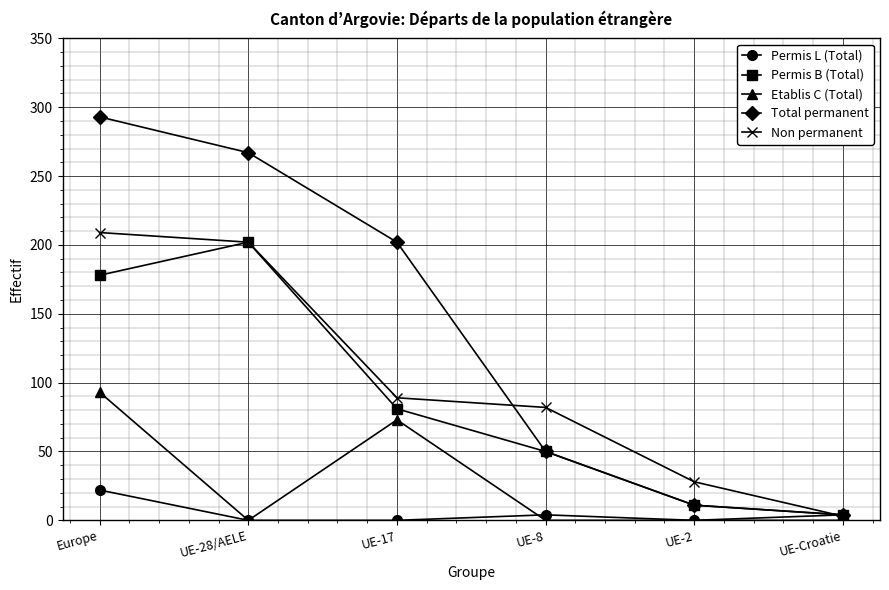

What is the spread (max minus min) of values at UE-Croatie?

4